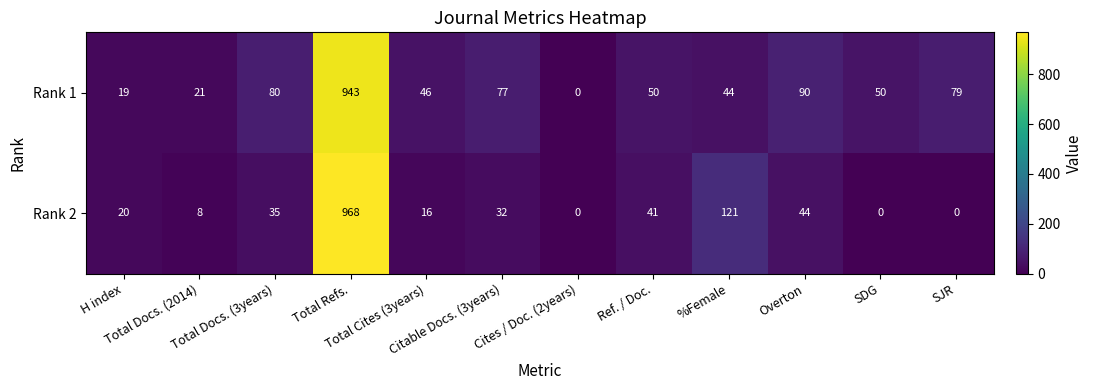

What is the average value of the Rank 2 series?

107